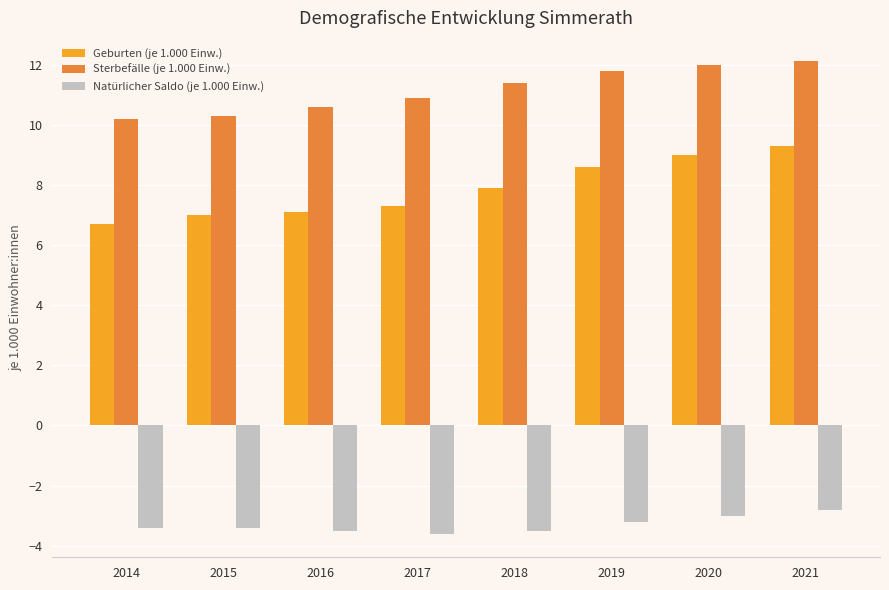

How many data points in Sterbefälle (je 1.000 Einw.) are above 11?

4